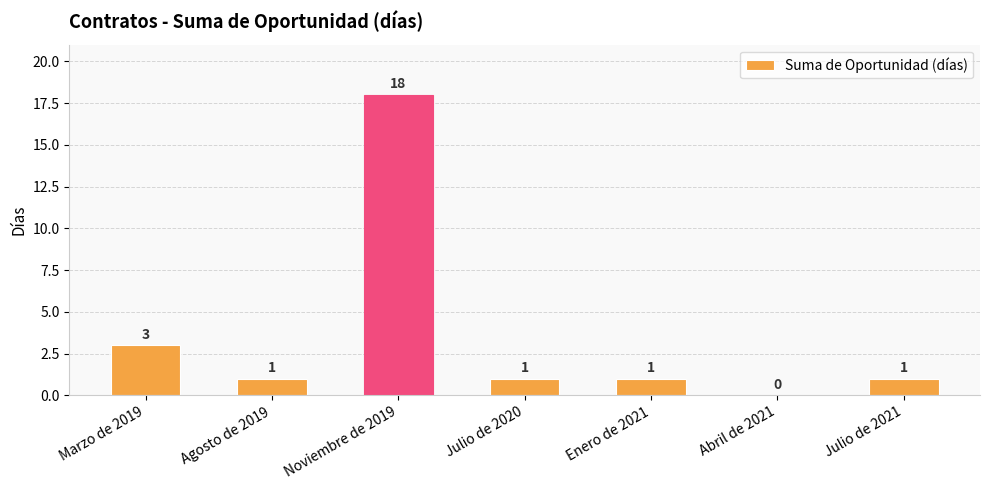

Reading left to right, extract all data points from this chart.

Marzo de 2019=3	Agosto de 2019=1	Noviembre de 2019=18	Julio de 2020=1	Enero de 2021=1	Abril de 2021=0	Julio de 2021=1